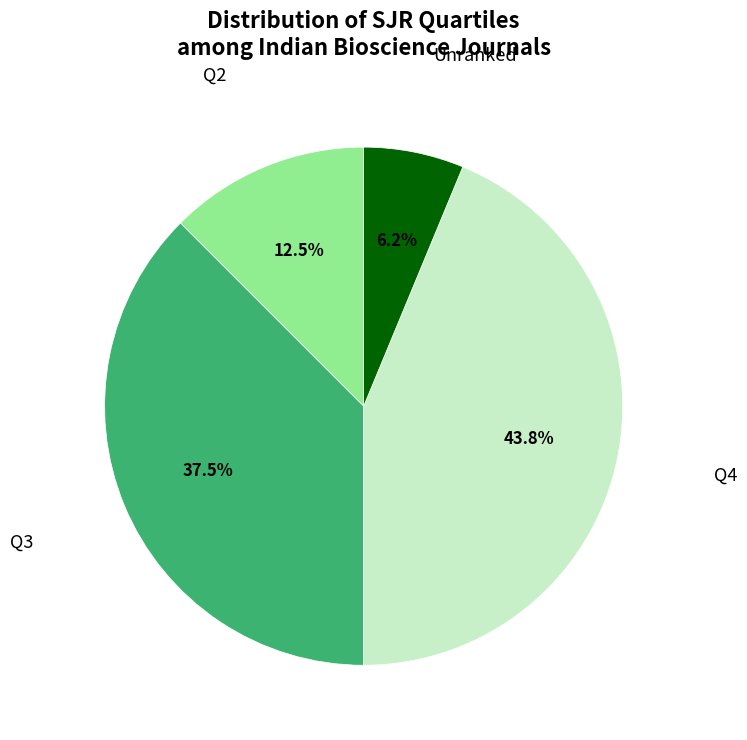

Does any single category account for the majority?

No